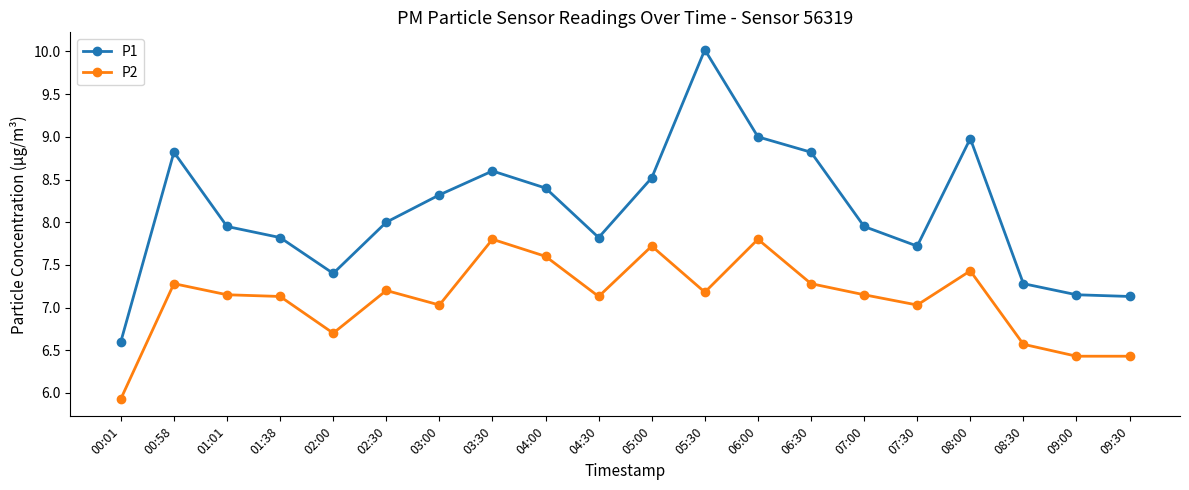

Between 03:30 and 04:30, which series saw the biggest shift?

P1